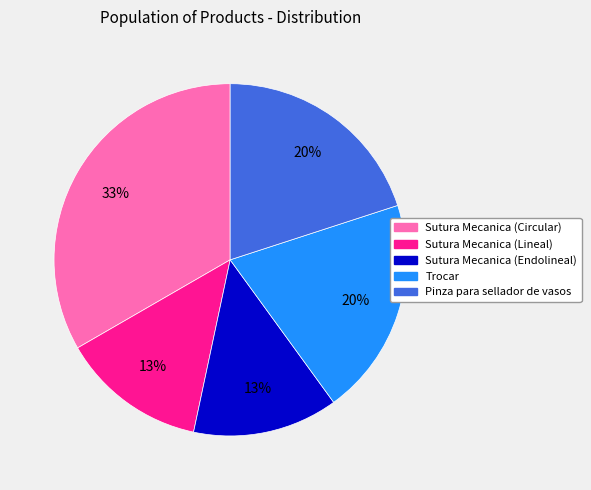

What is the ratio of the value at Sutura Mecanica (Endolineal) to the value at Pinza para sellador de vasos?

0.7